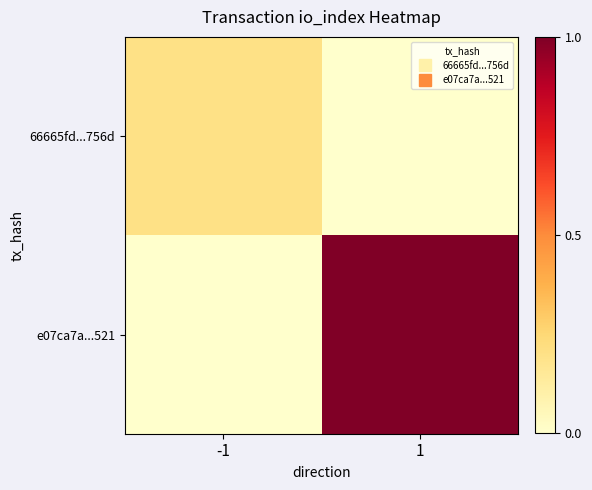

What is the total value across all series at -1?

0.2